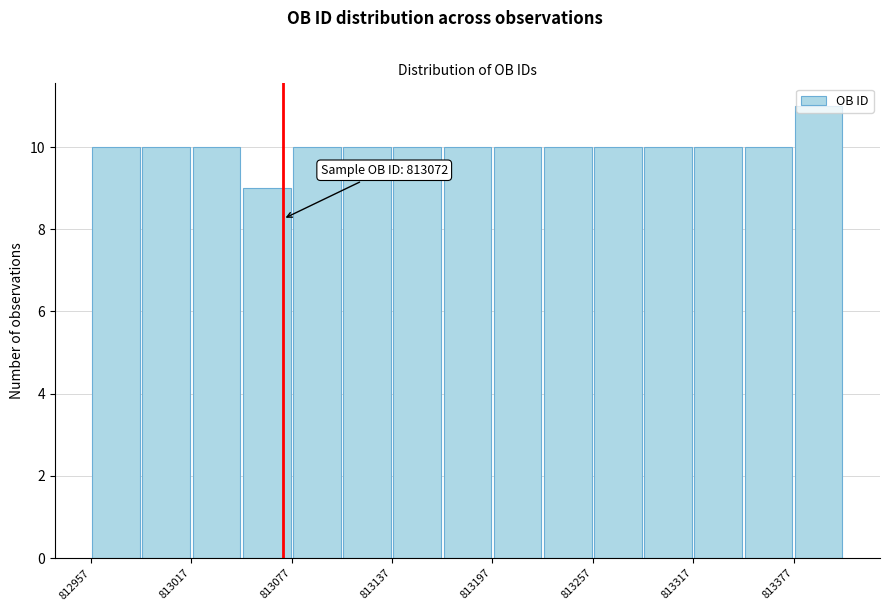

Read against the x-axis, roughly where is the centre of the tallest bar?

813390